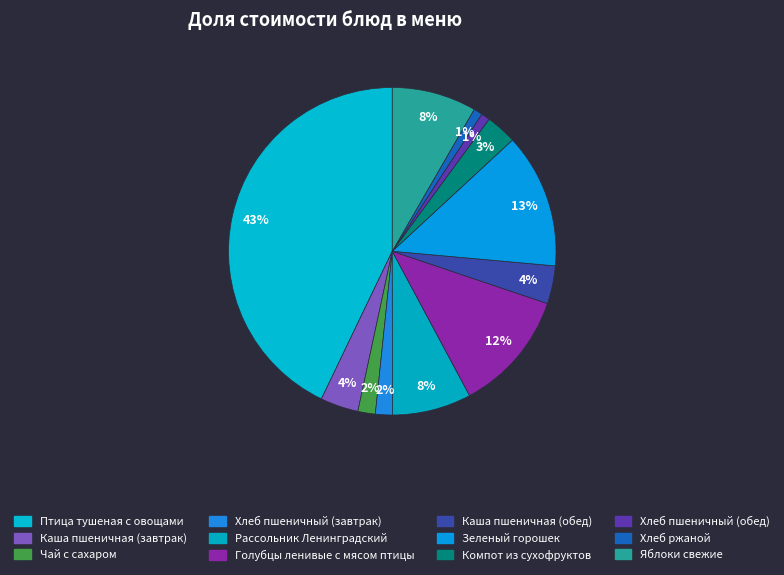

To the nearest percent, what percentage of the pie is Каша пшеничная (обед)?

4%